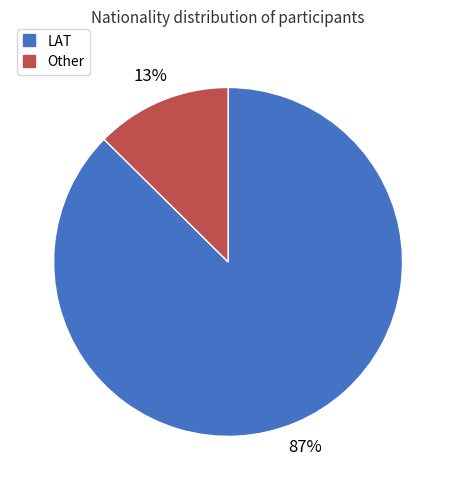

To the nearest percent, what percentage of the pie is Other?

13%